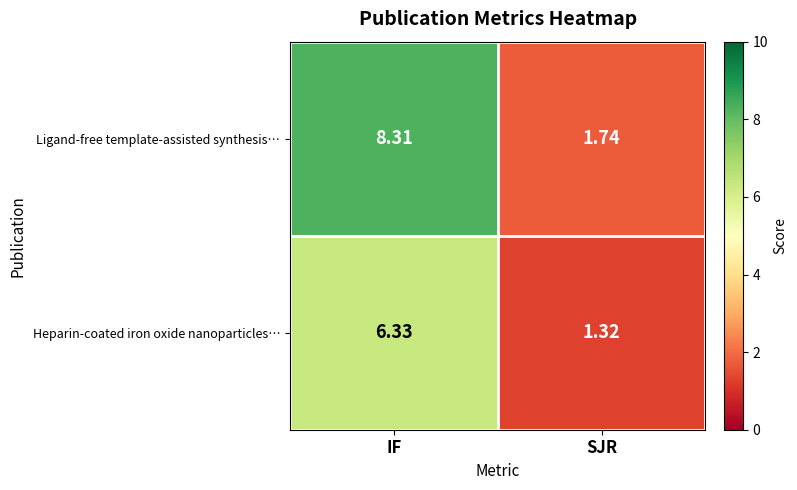

At which category is the sum across all series the highest?

IF